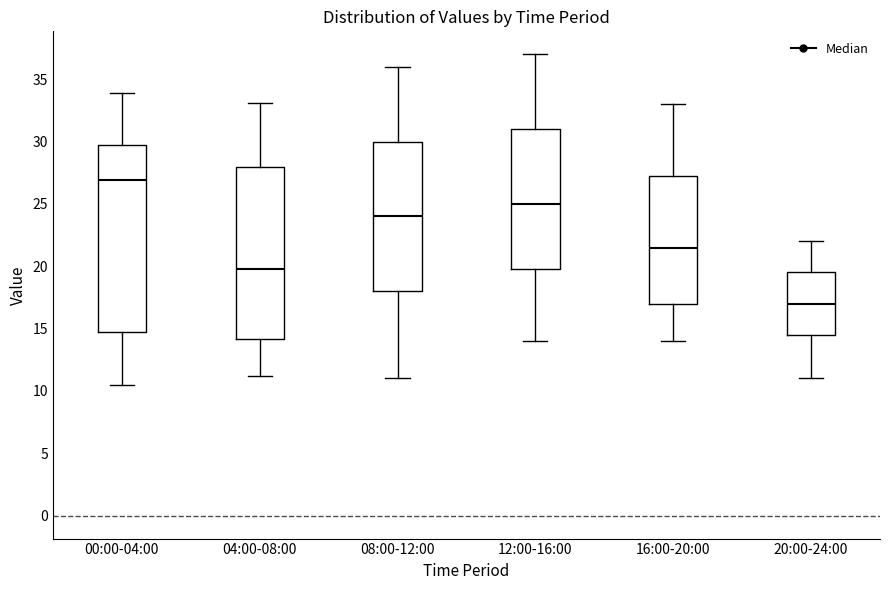

Which box has the highest median line?

00:00-04:00